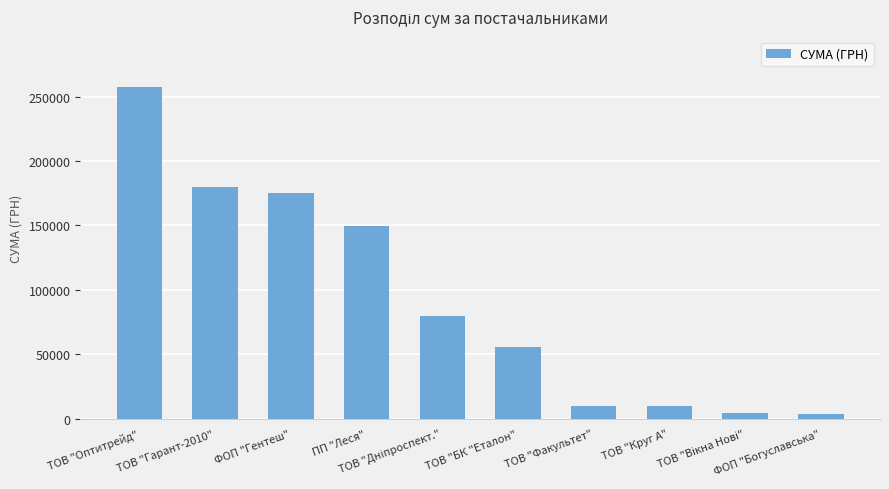

How many series are shown in this chart?

1